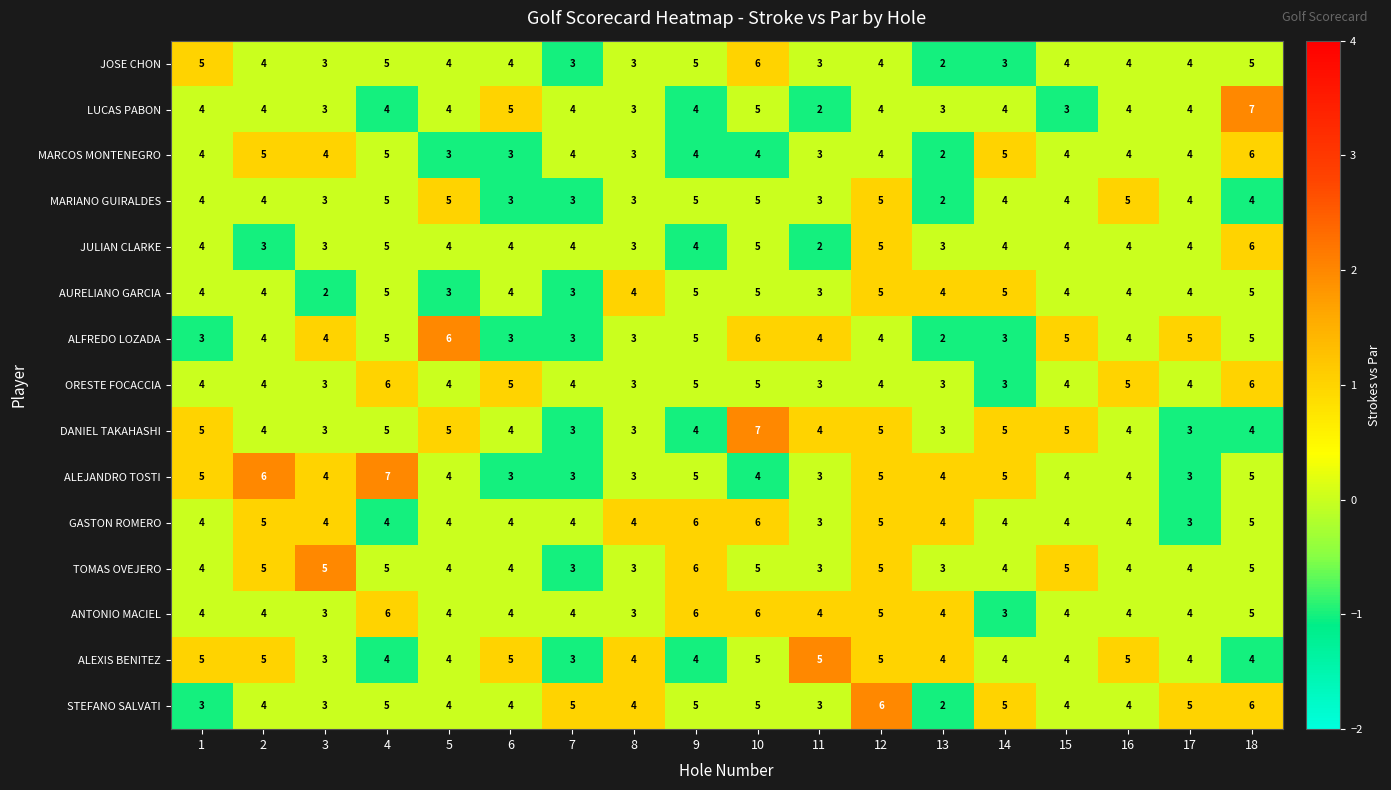

What value does the ANTONIO MACIEL series have at 6?

4